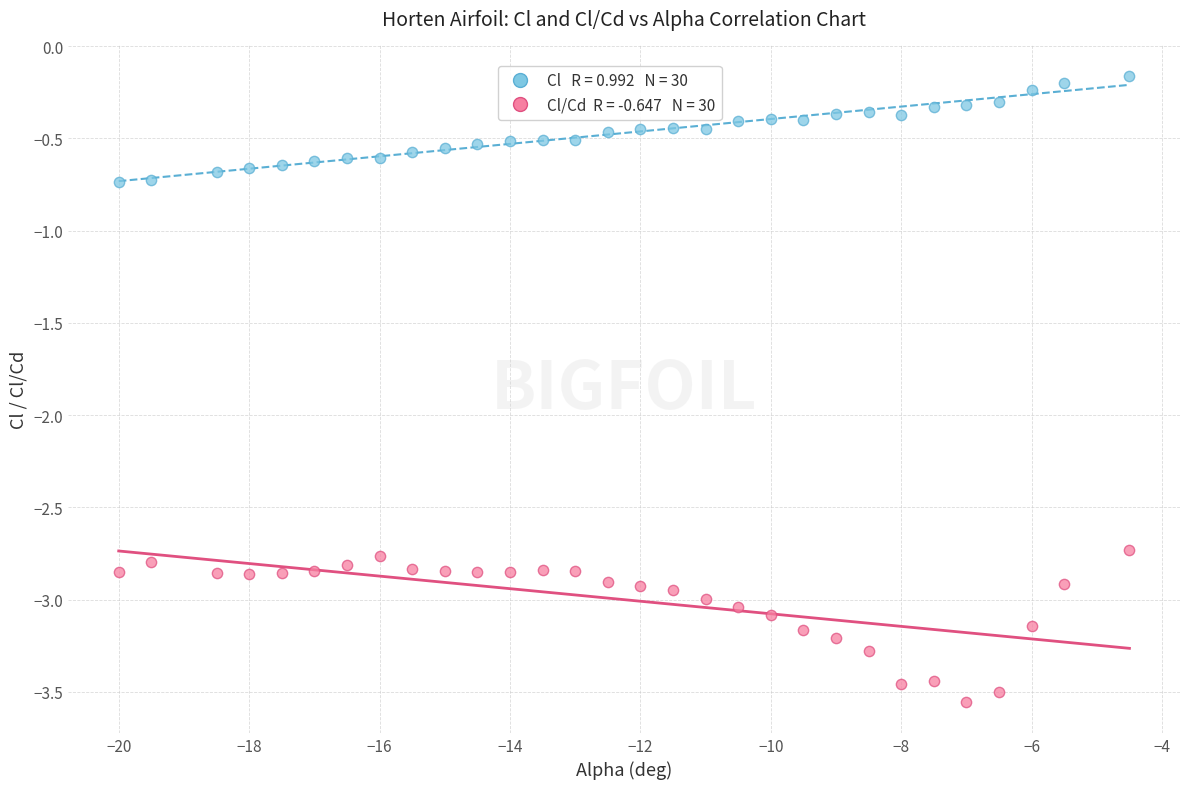

Across all data points, what is the range of Y values (max minus min)?

3.4